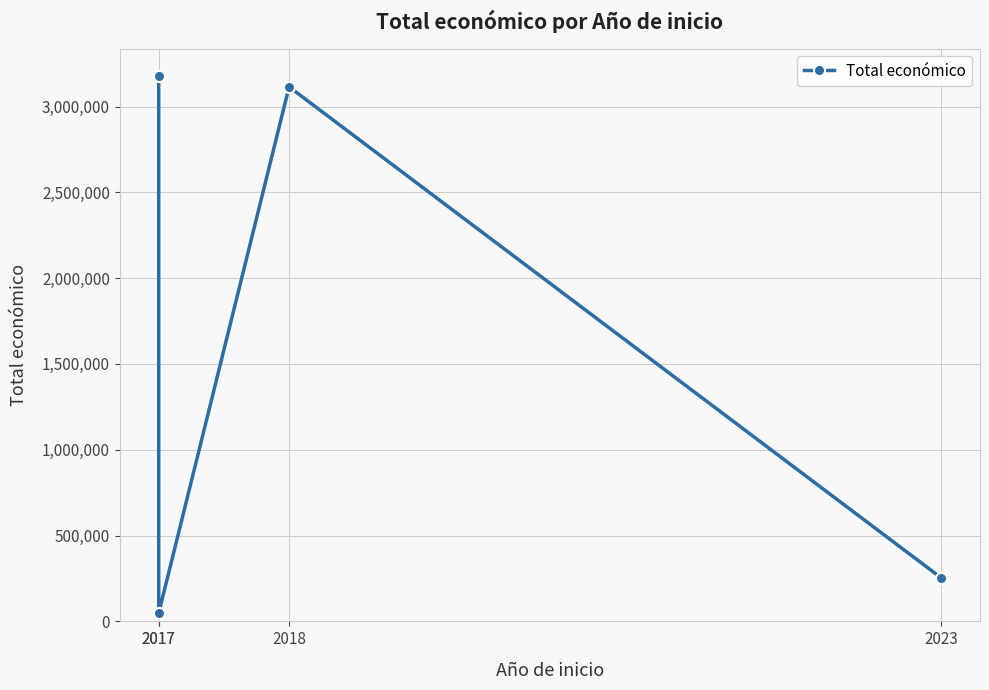

Is it true that the value at 2018 is 3114698?

True